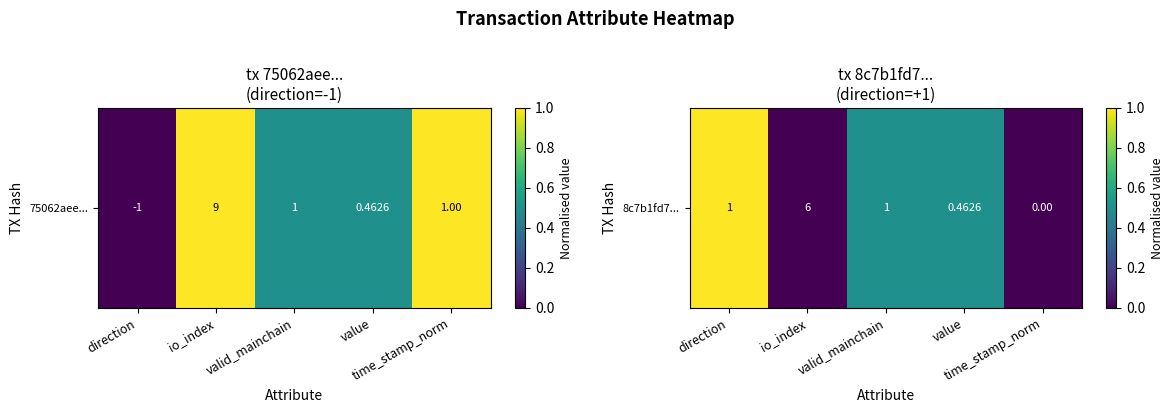

How many data points are above 0?

3